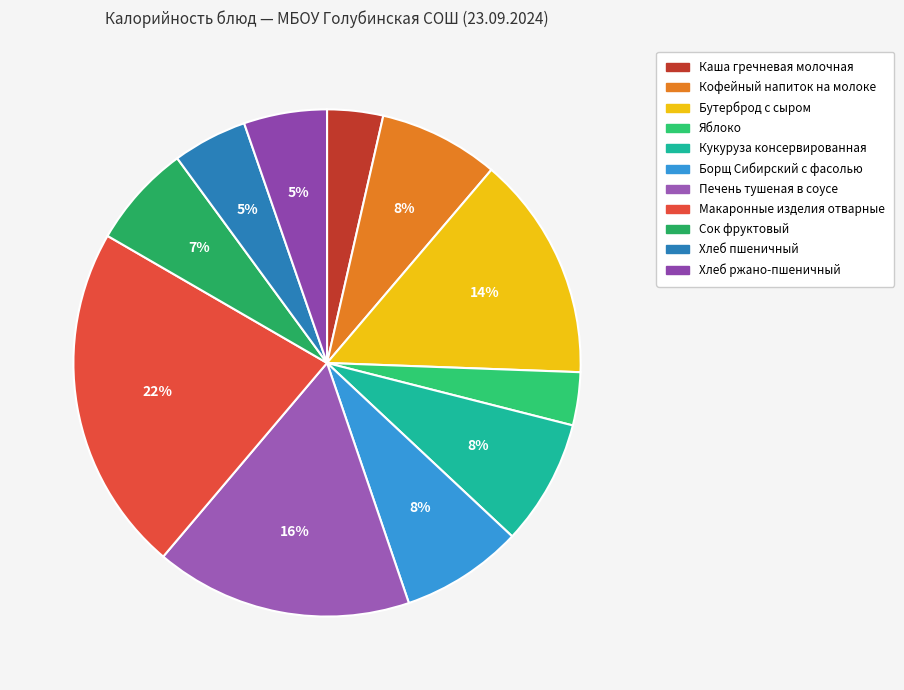

How many slices are in this pie chart?

11